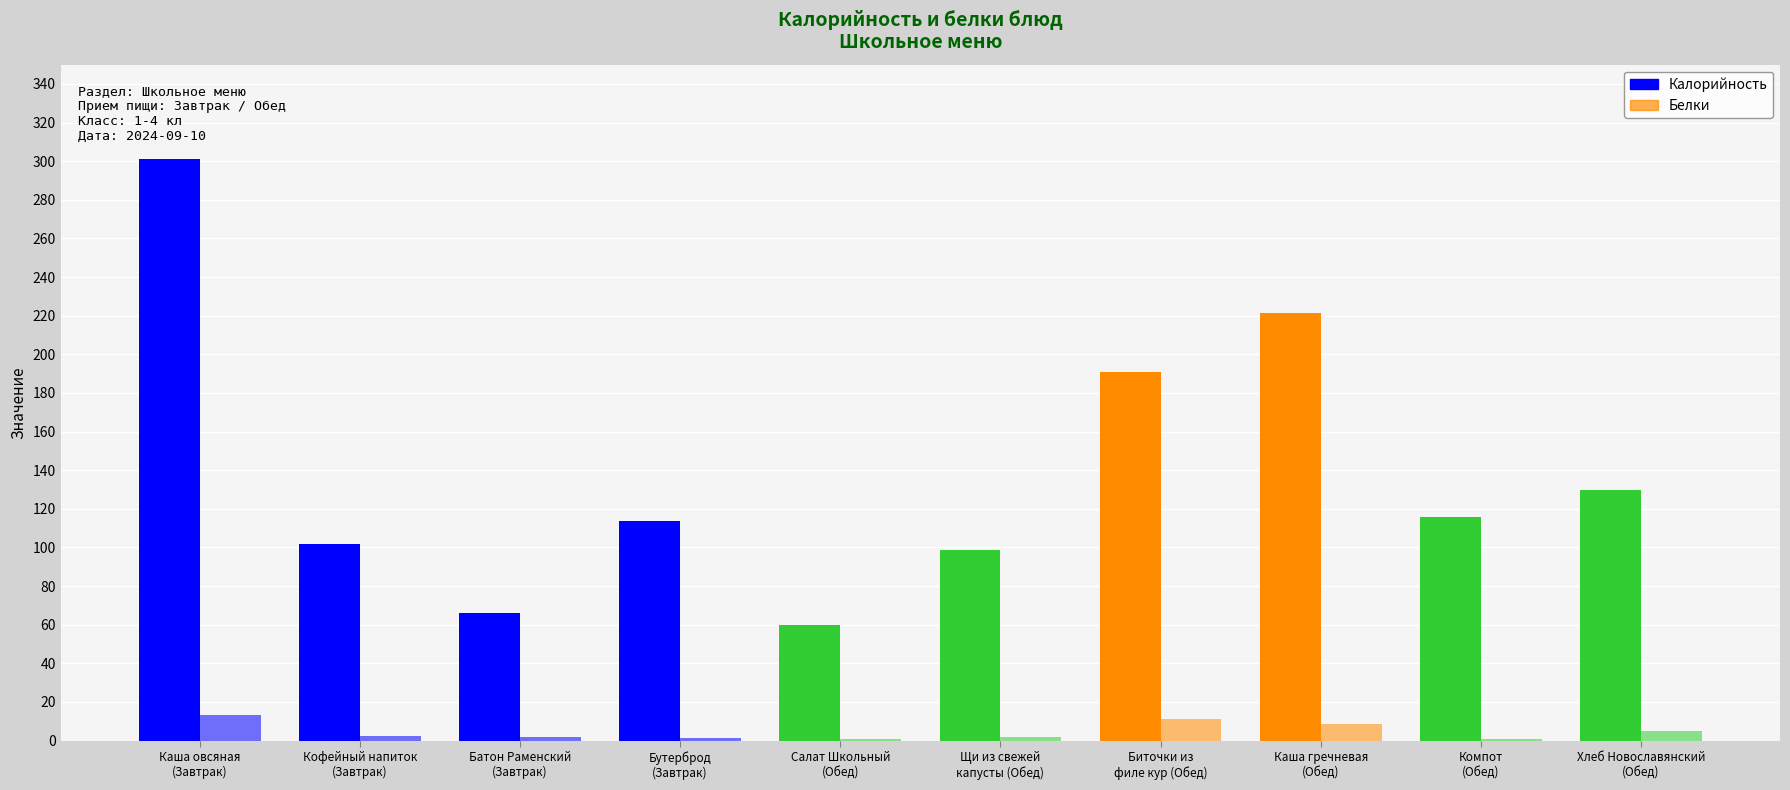

What is the total value across all series at Батон Раменский
(Завтрак)?

68.2